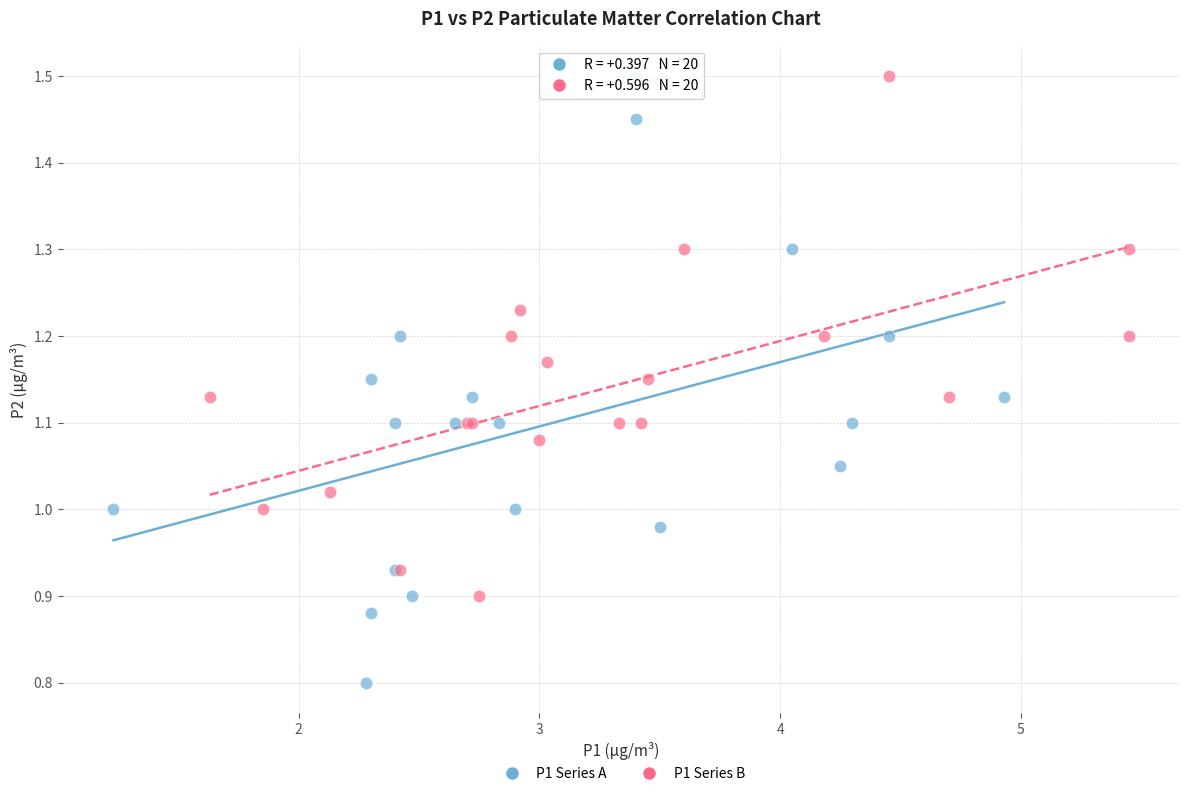

Which series has the widest spread of Y values?

P1 Series A